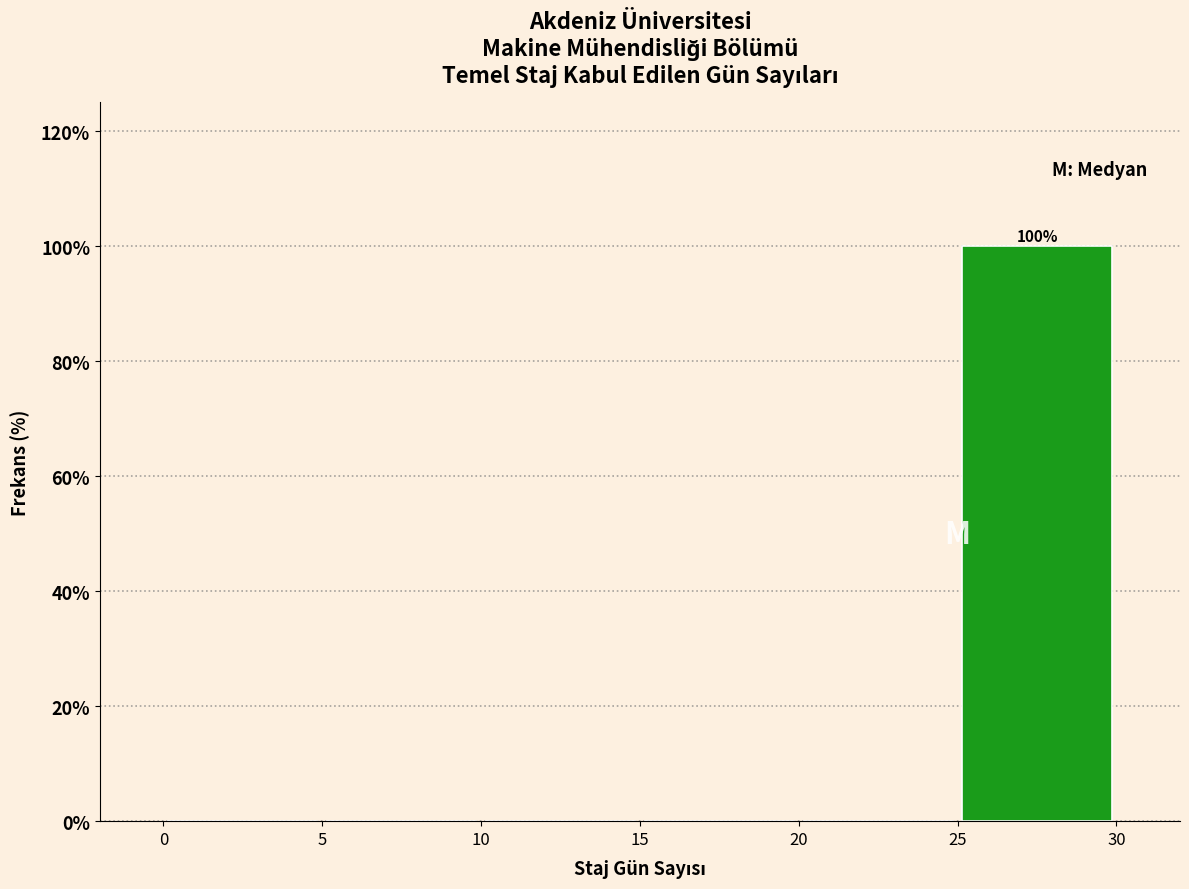

Which range on the x-axis has the tallest bar?

25 to 30